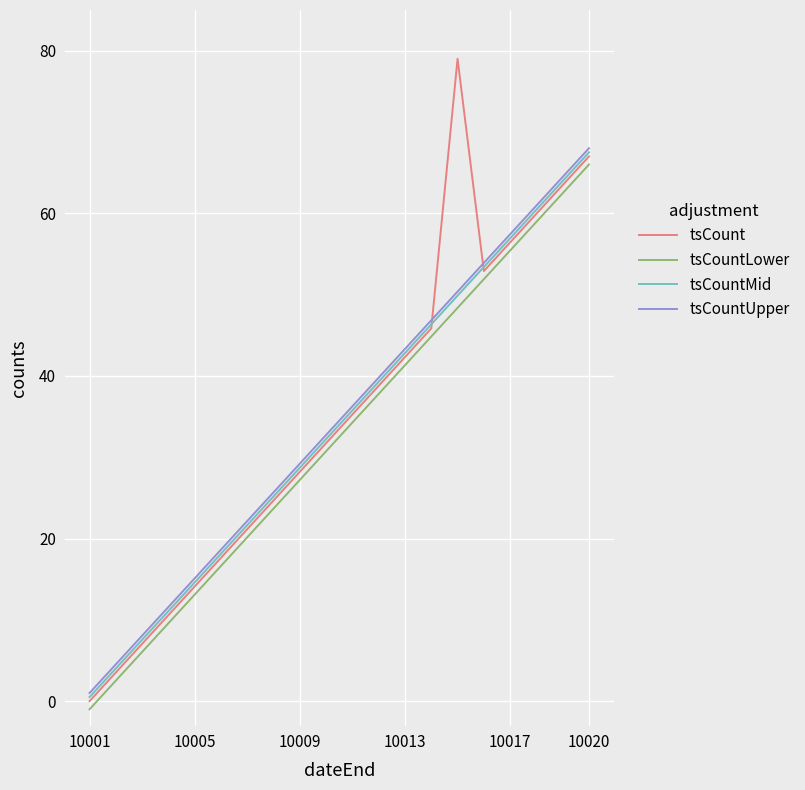

True or false: tsCountLower and tsCount intersect in this chart.

False